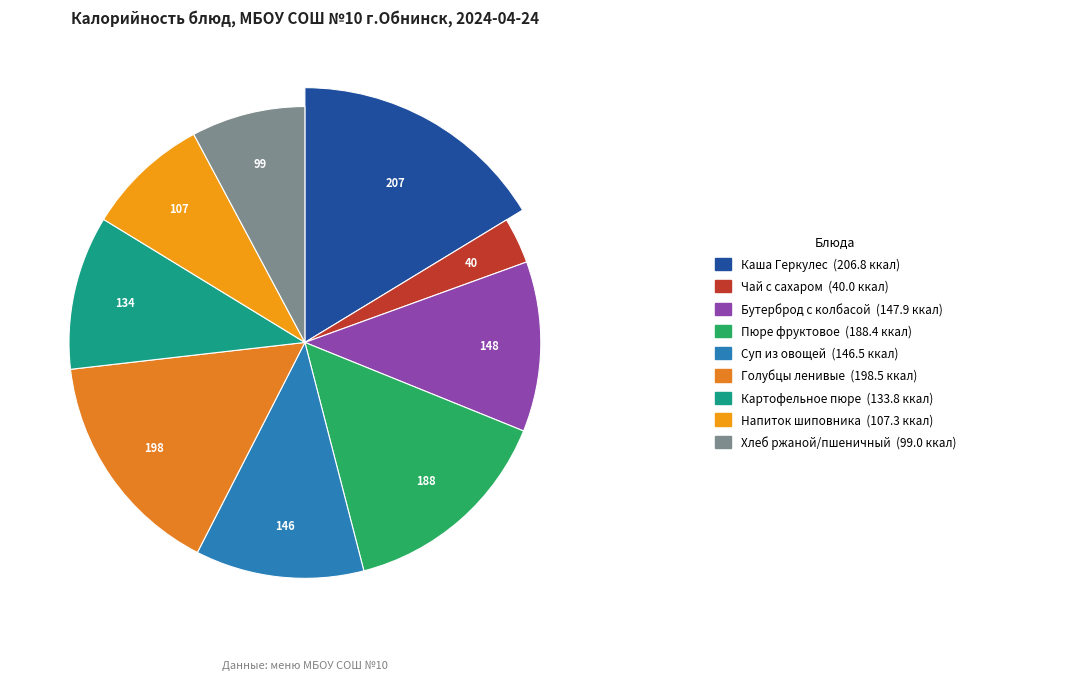

How many slices are in this pie chart?

9